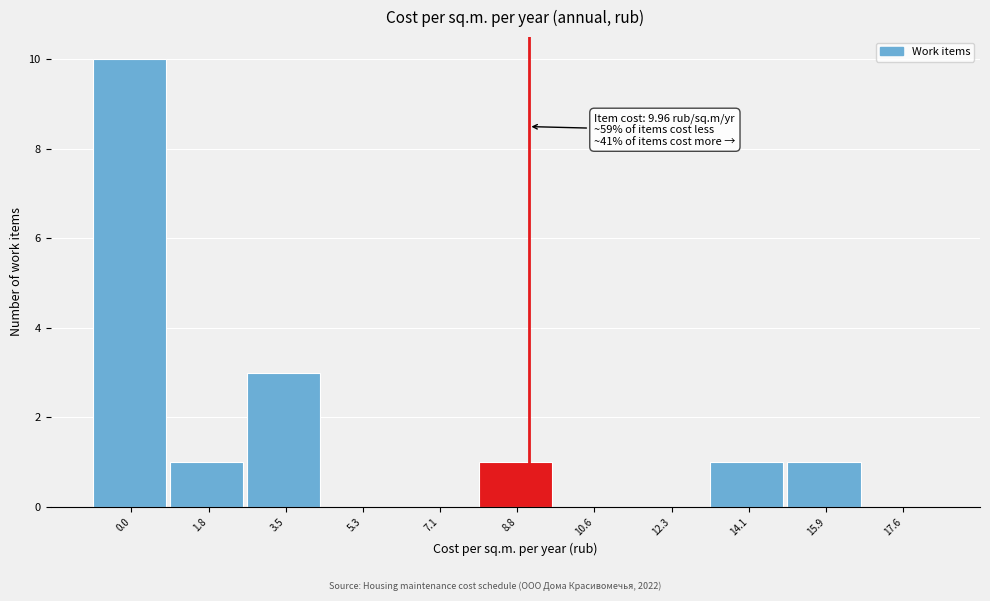

Reading left to right, extract all data points from this chart.

0.0=10	1.8=1	3.5=3	5.3=0	7.1=0	8.8=1	10.6=0	12.3=0	14.1=1	15.9=1	17.6=0